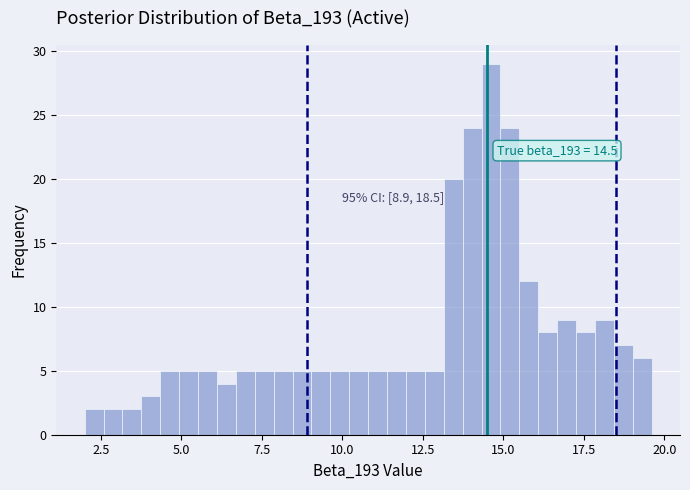

Around what value on the x-axis is the tallest bar? Give the approximate position of its centre, as read against the axis.

14.5